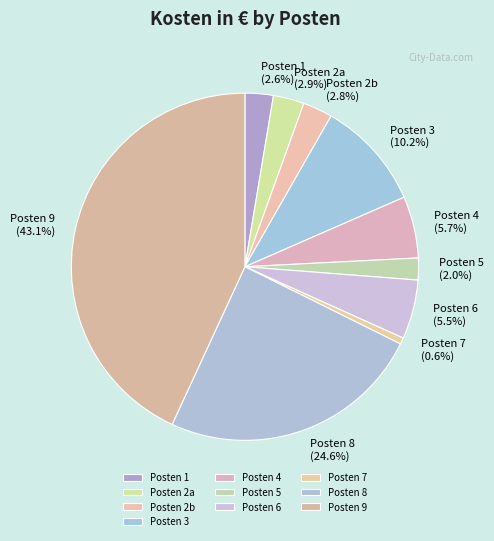

What is the largest slice in the pie chart?

Posten 9